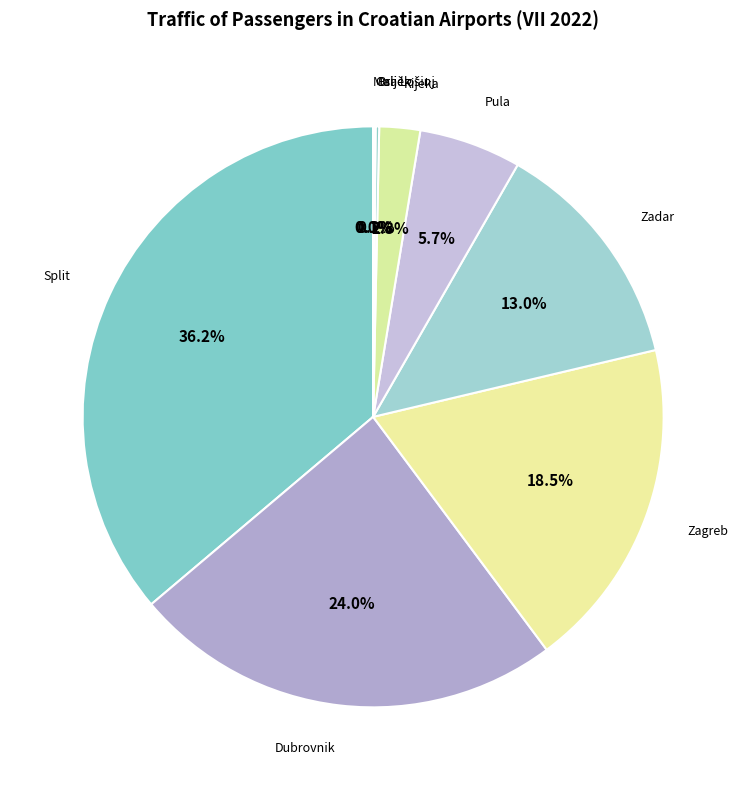

Rank the categories by value from highest to lowest.

Split, Dubrovnik, Zagreb, Zadar, Pula, Rijeka, Brač, Osijek, Mali Lošinj